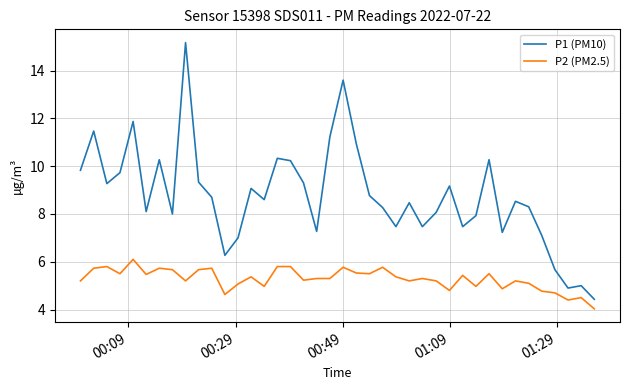

Which series has the widest spread of values?

P1 (PM10)